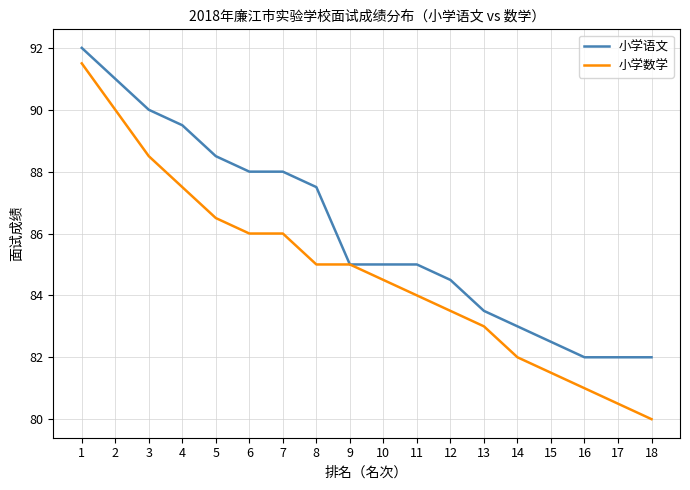

True or false: 小学语文 has a value of 36.1 at 6.

False